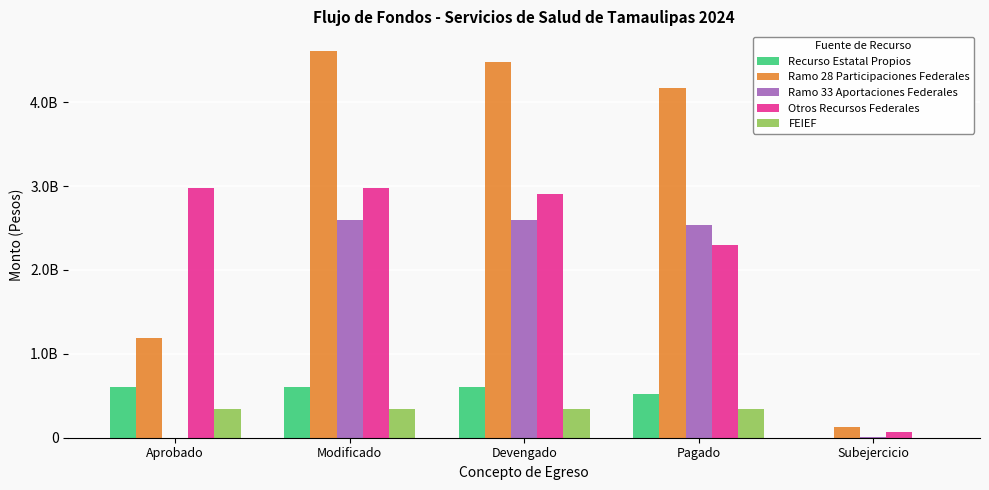

At how many categories does at least one series exceed 234579886?

4